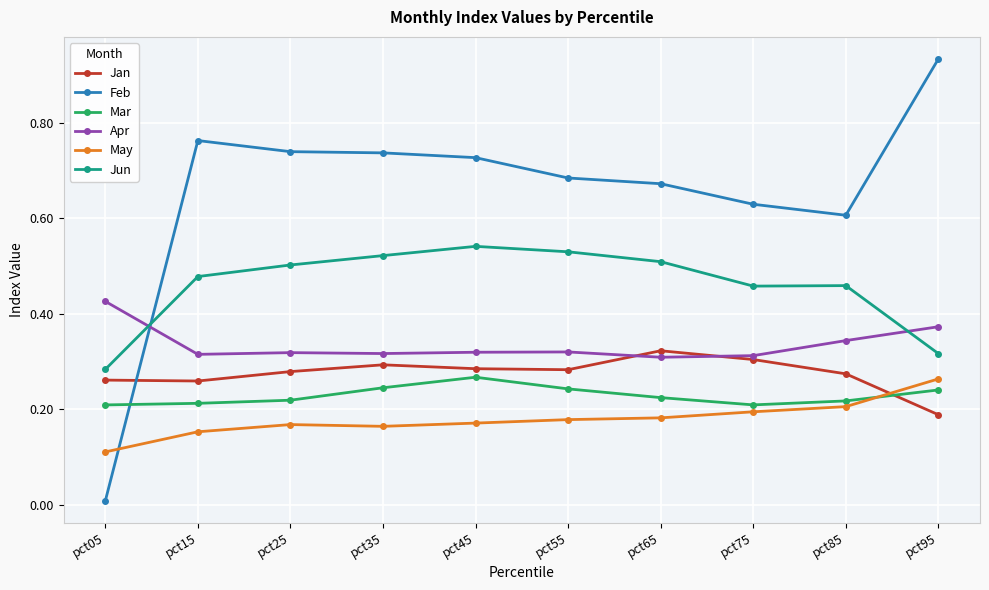

How many times do Feb and Apr cross each other?

1